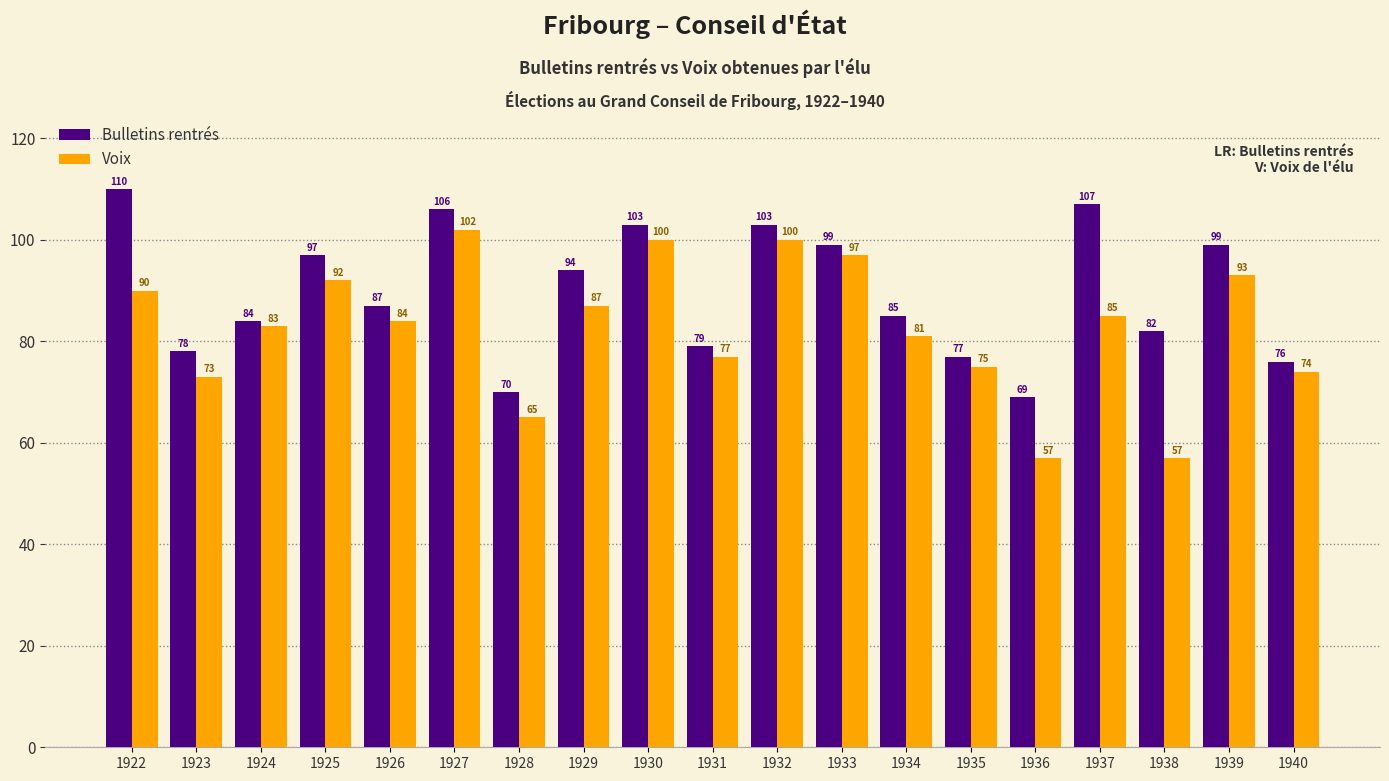

How many groups of bars are there?

19